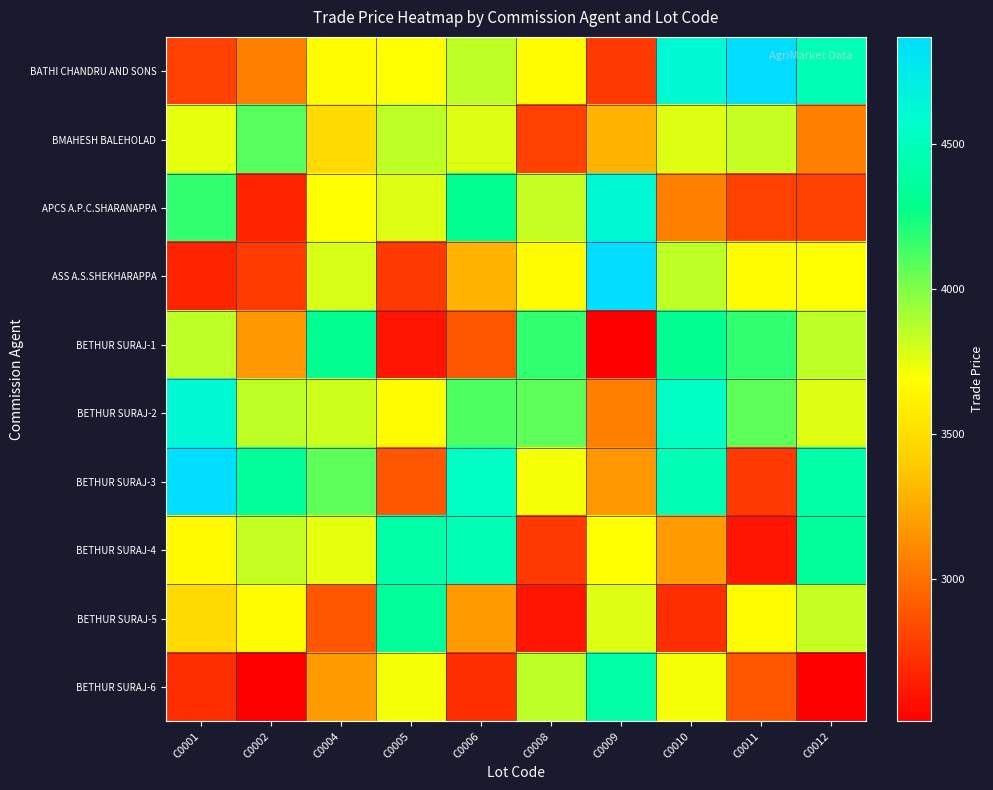

What is the minimum value shown in the chart?

2509.0